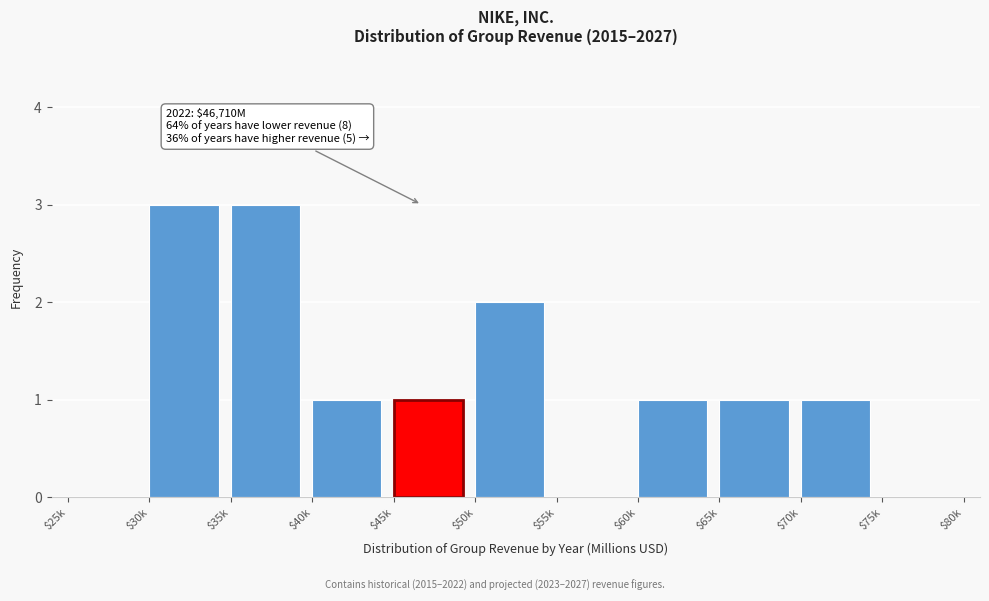

What is the greatest value displayed?

3